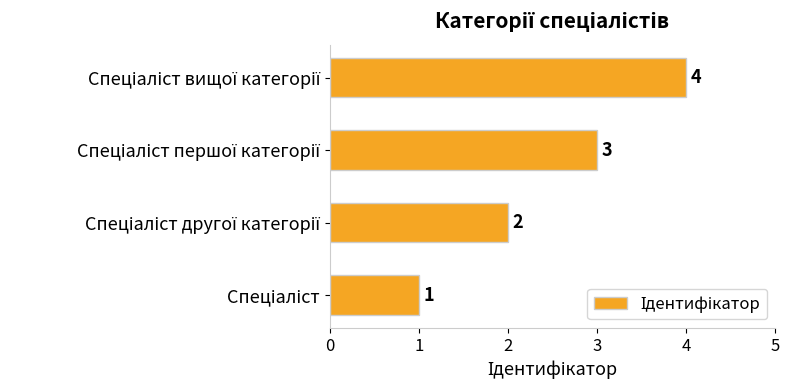

What is the difference between the maximum and minimum values?

3